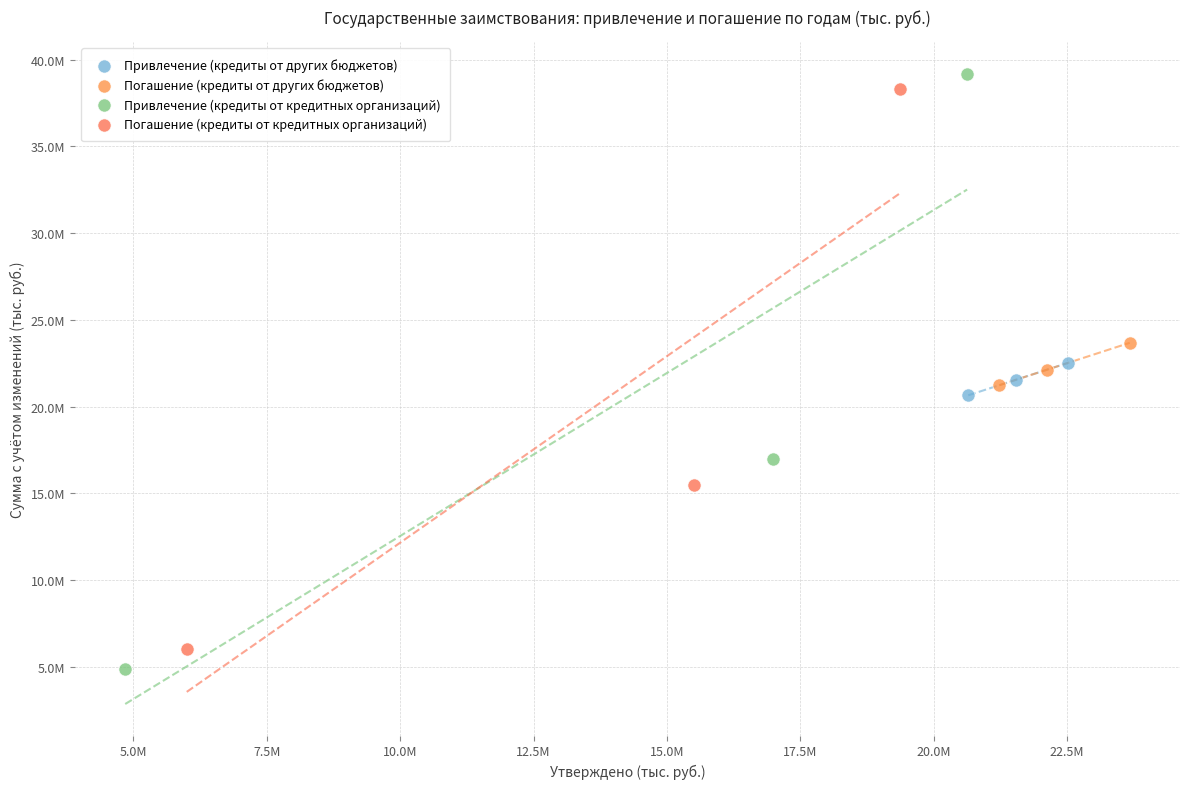

Which series reaches the minimum Y coordinate?

Привлечение (кредиты от кредитных организаций)